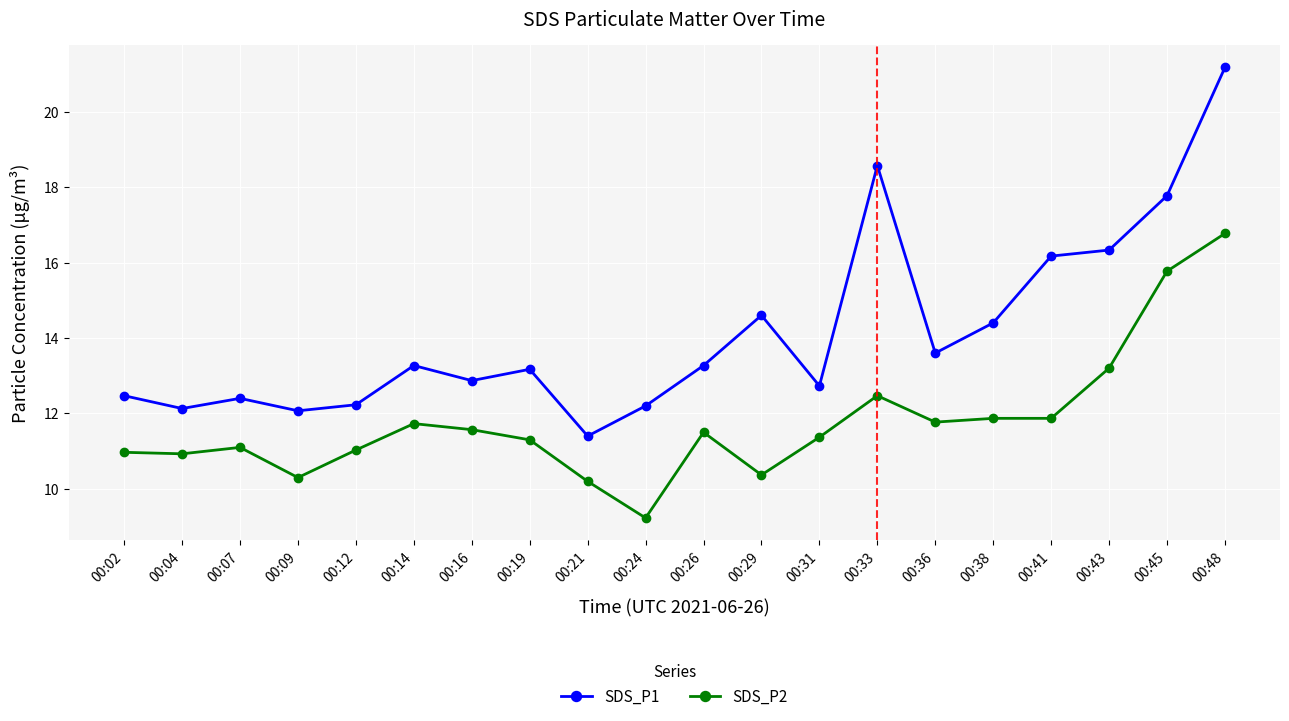

The SDS_P2 series shows 20.5 at 00:43. True or false?

False